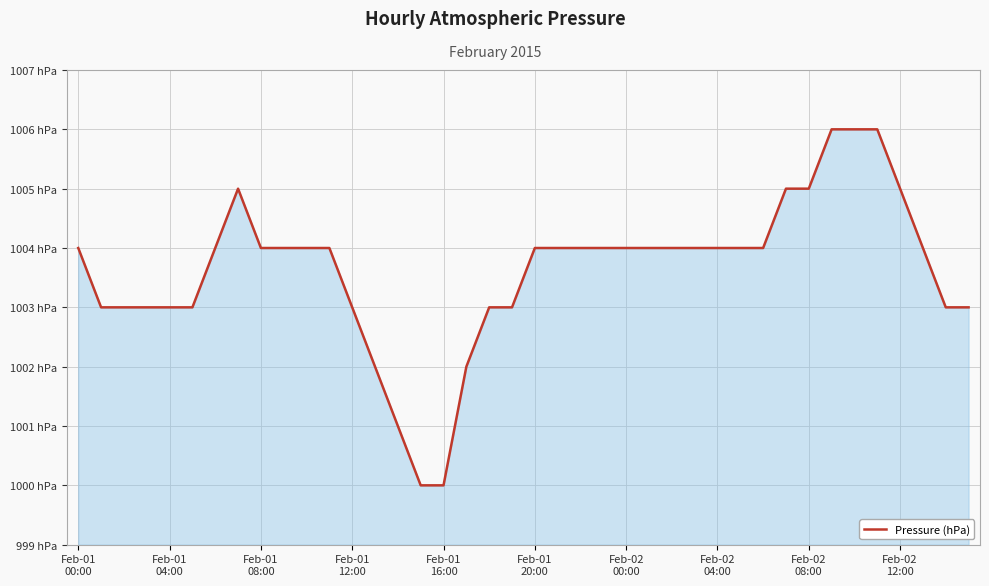

Reading right to left, list all the values displayed in this chart.

1003	1003	1004	1005	1006	1006	1006	1005	1005	1004	1004	1004	1004	1004	1004	1004	1004	1004	1004	1004	1003	1003	1002	1000	1000	1001	1002	1003	1004	1004	1004	1004	1005	1004	1003	1003	1003	1003	1003	1004